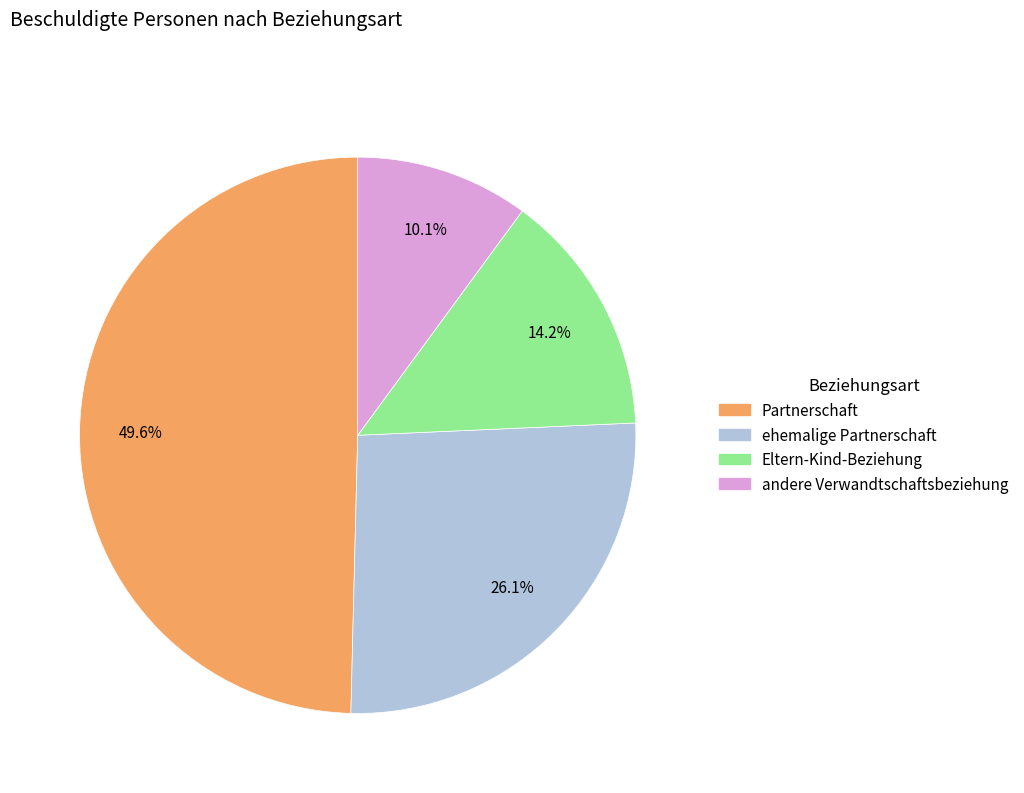

Approximately how many times larger is the value at Partnerschaft compared to andere Verwandtschaftsbeziehung?

4.9